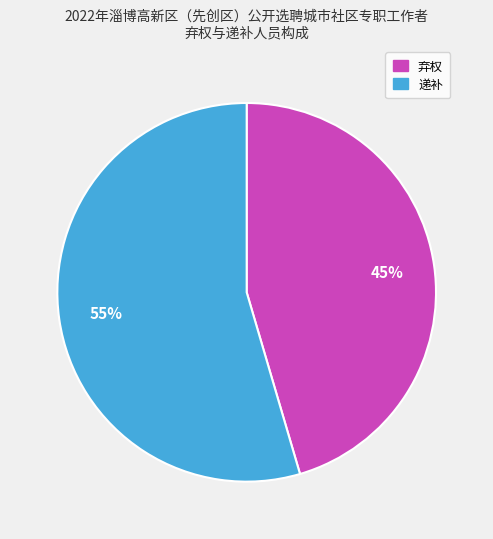

Count the number of slices in the pie.

2